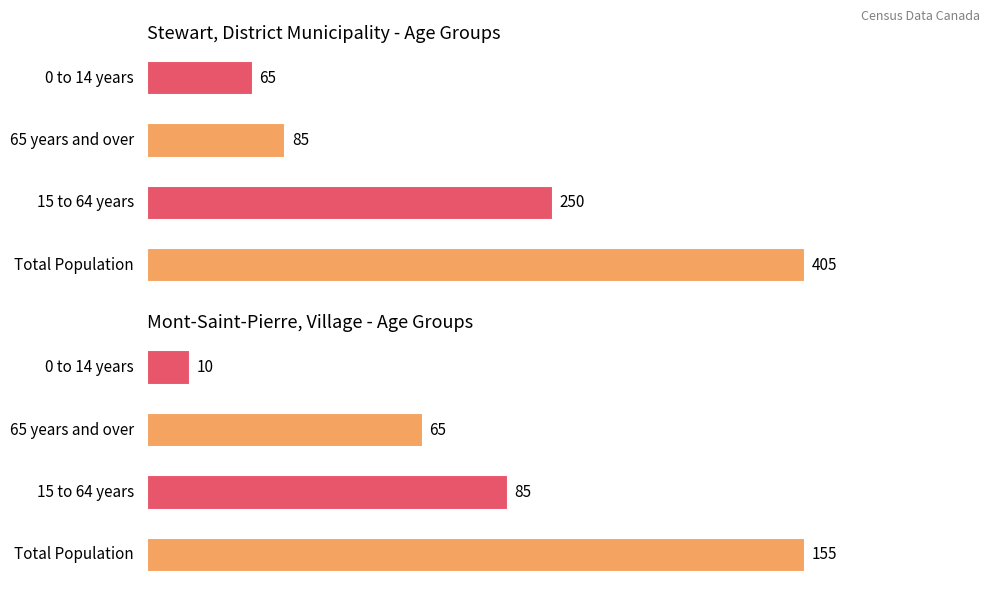

How many data points does each series have?

4